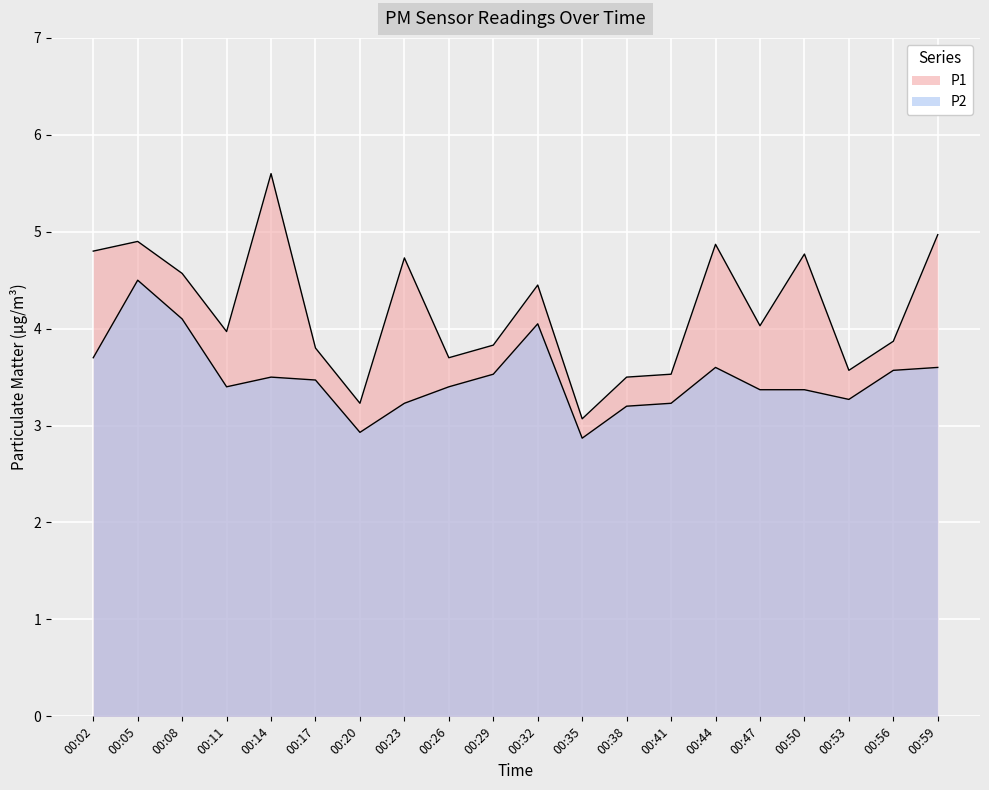

What is the maximum value shown in the chart?

5.6